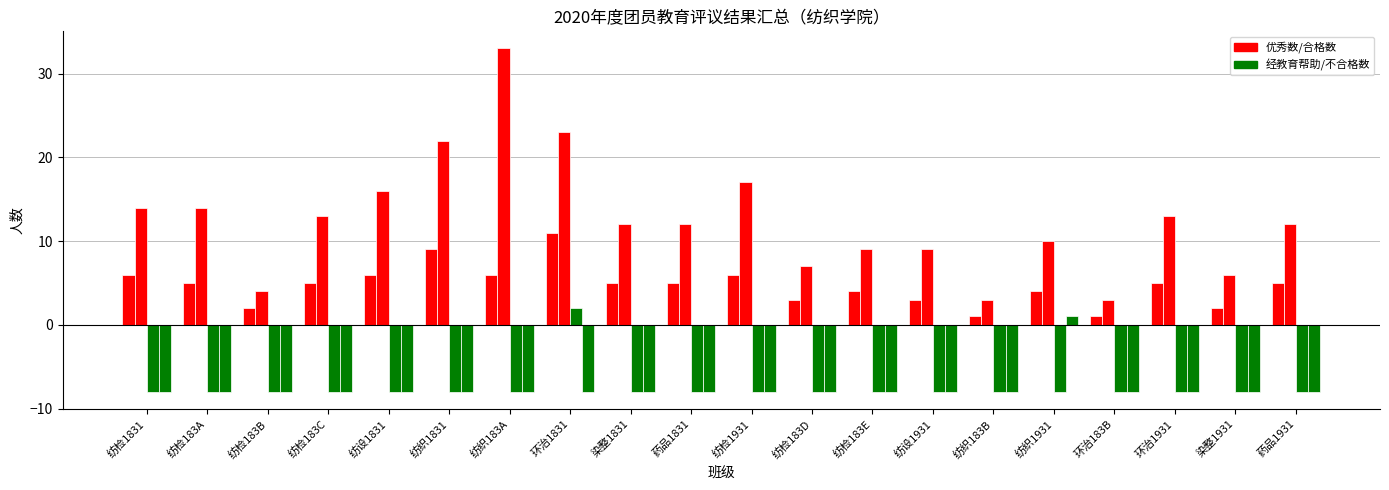

The value of 合格数 at 纺检1931 is 29. True or false?

False